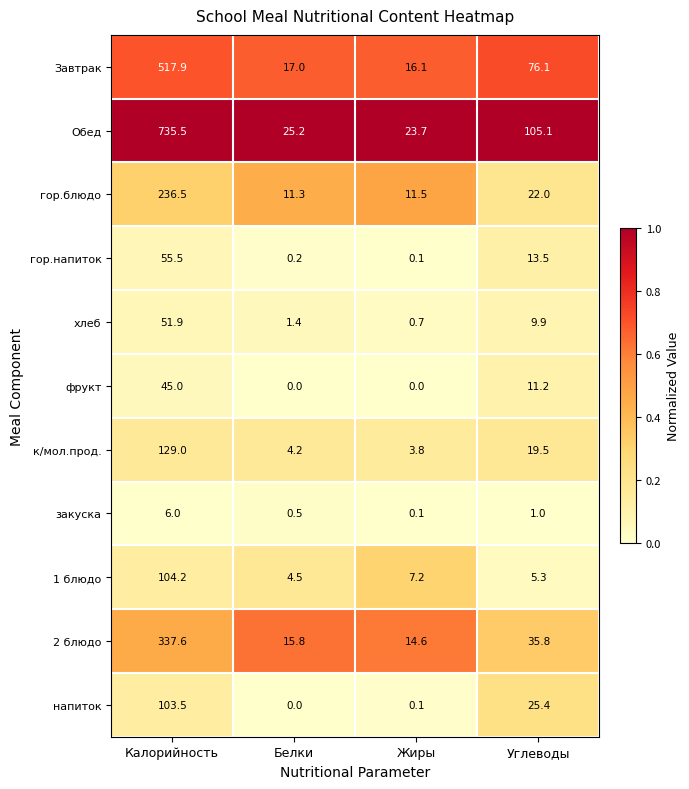

At how many categories does at least one series exceed 0?

4